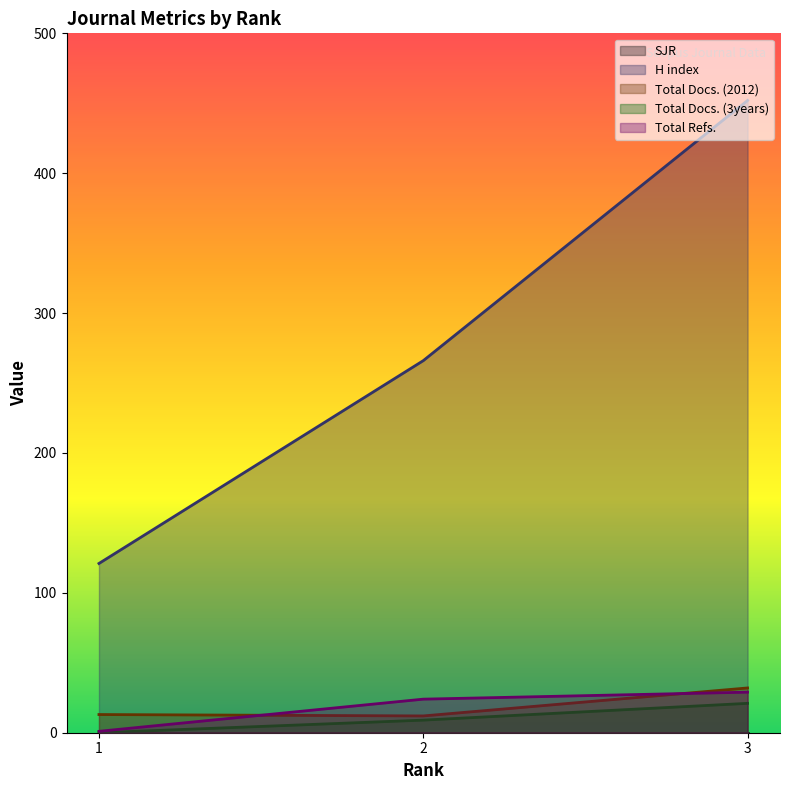

Which series has the widest spread of values?

H index